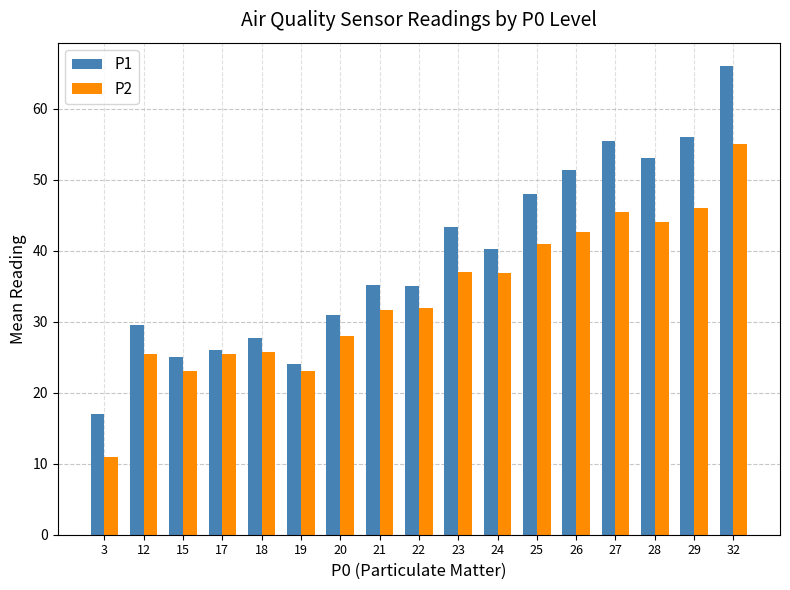

What is the total value across all series at 26?

94.0